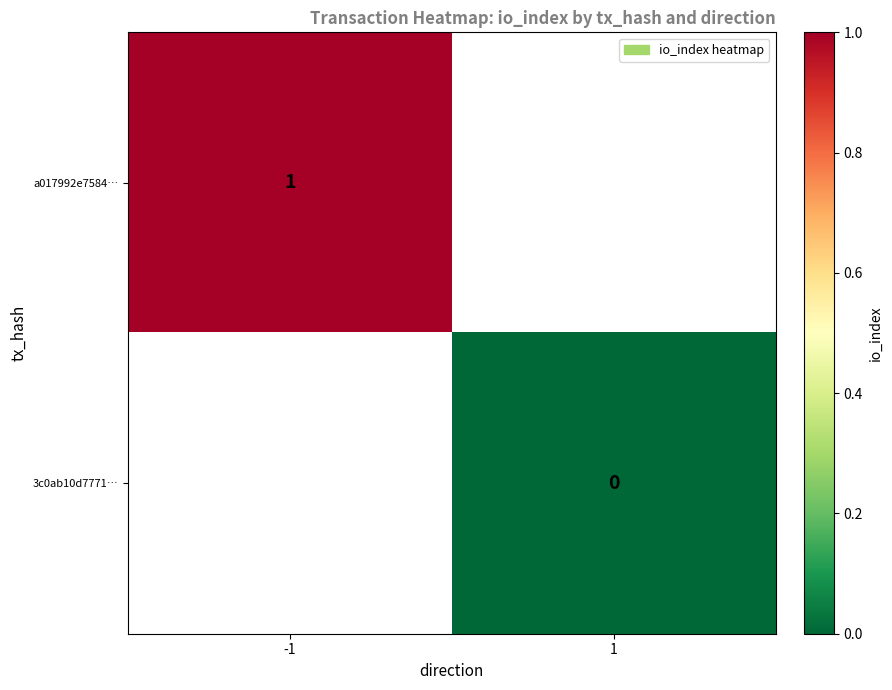

True or false: a017992e7584… has a value of 0 at -1.

False